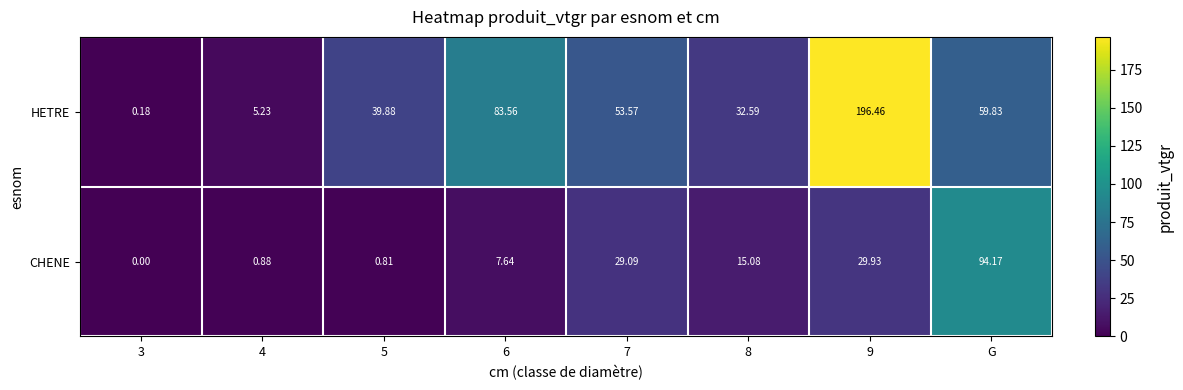

Which series has the widest spread of values?

HETRE